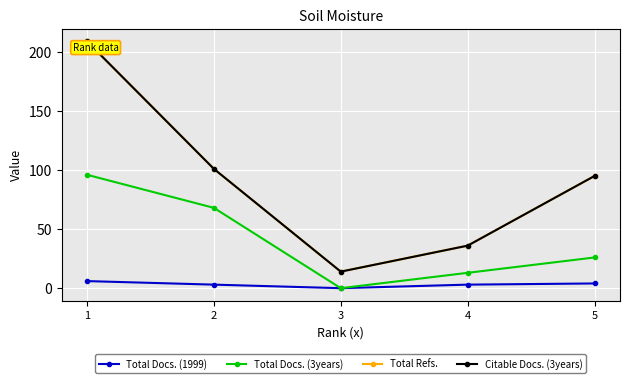

True or false: Total Docs. (1999) and Total Docs. (3years) intersect in this chart.

False